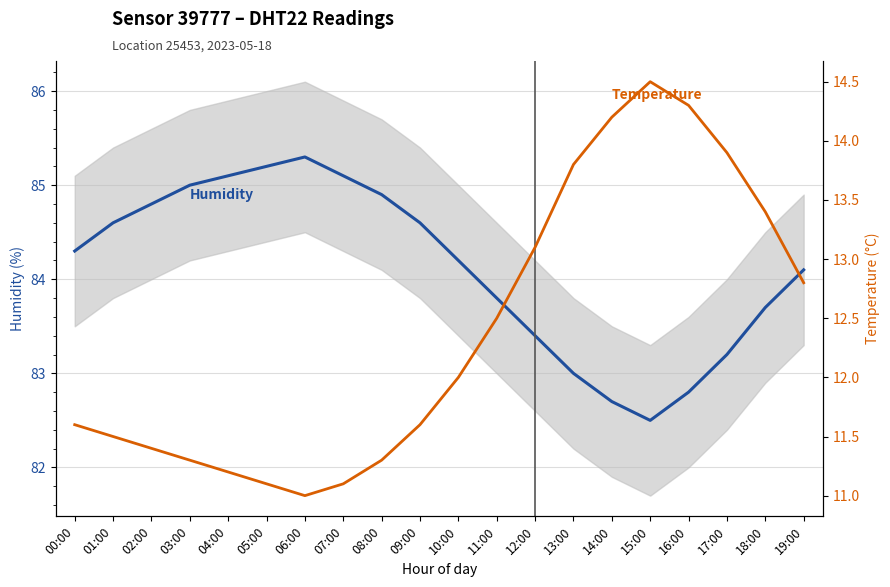

What is the sum of all Temperature values?

247.6